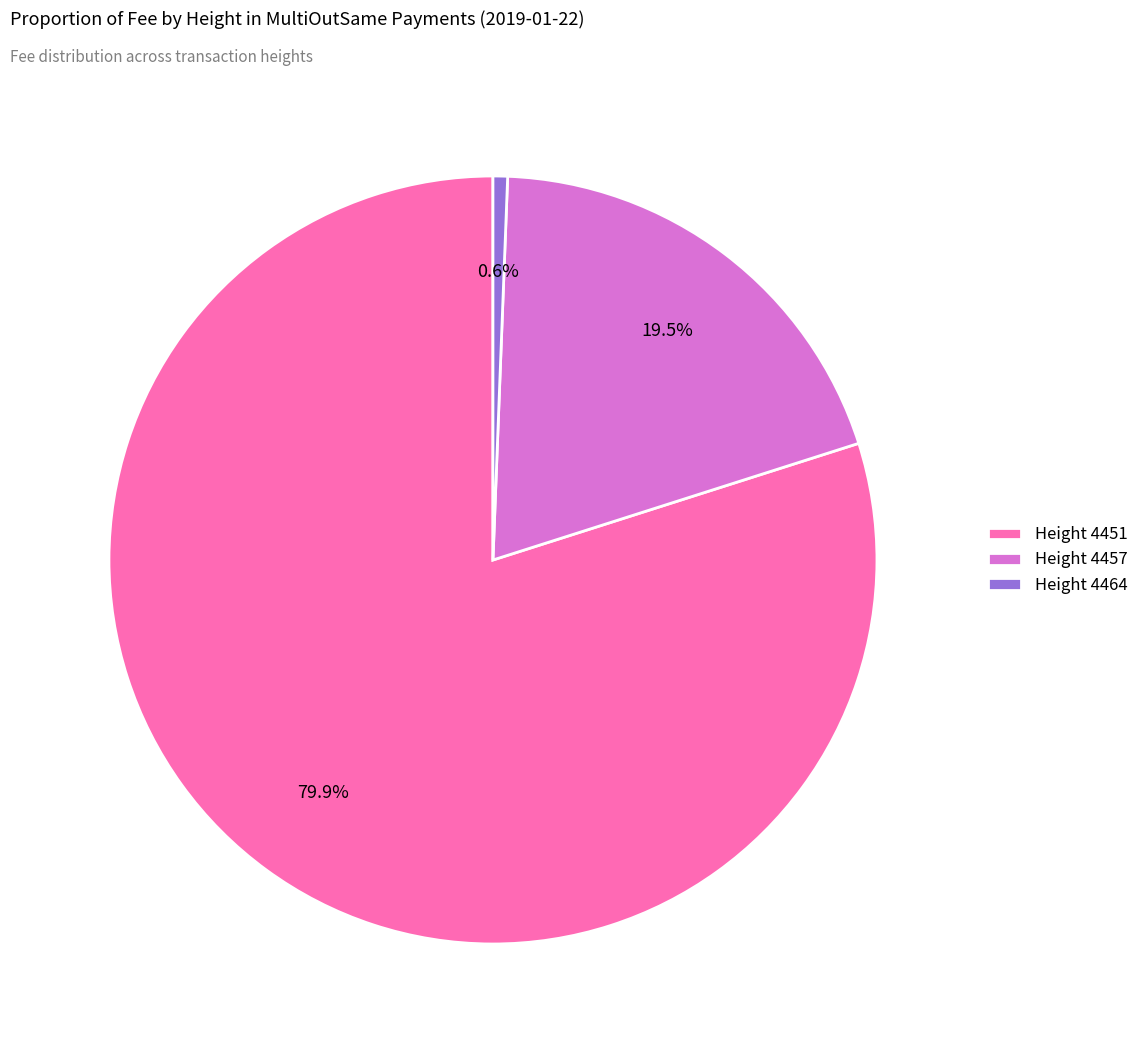

What is the total percentage of Height 4464 and Height 4451?

80.5%